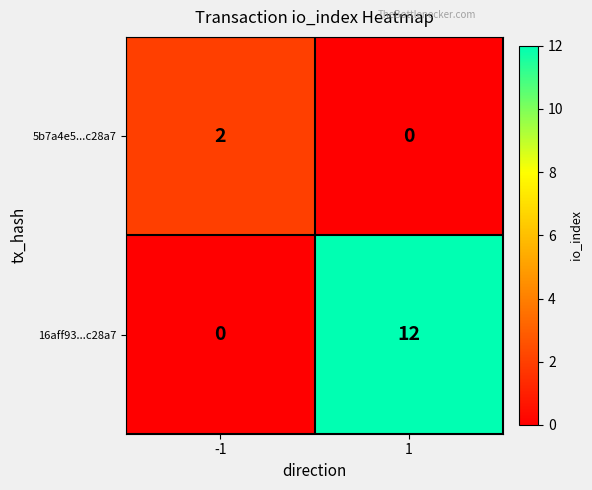

True or false: 5b7a4e5...c28a7 has a value of 2 at -1.

True